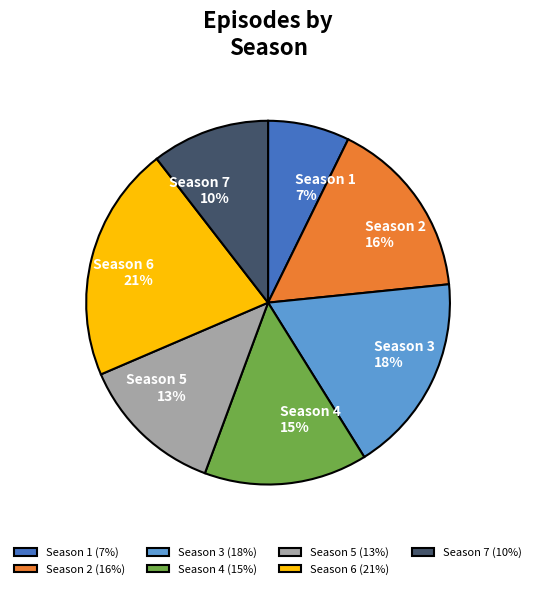

Count the number of slices in the pie.

7